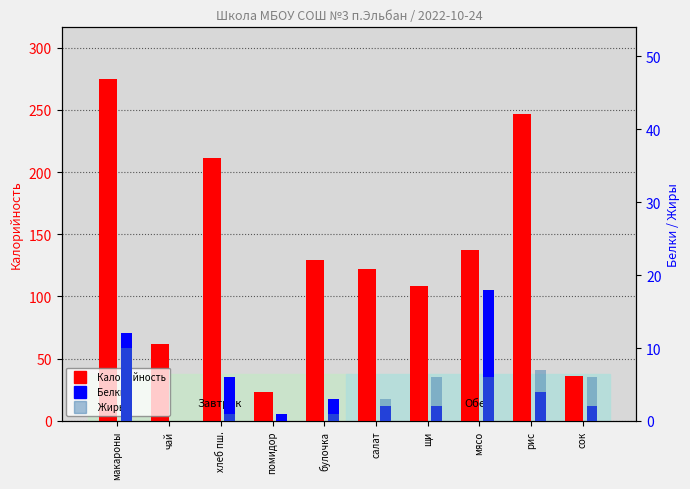

What is the label of the 6th bar from the right?

булочка